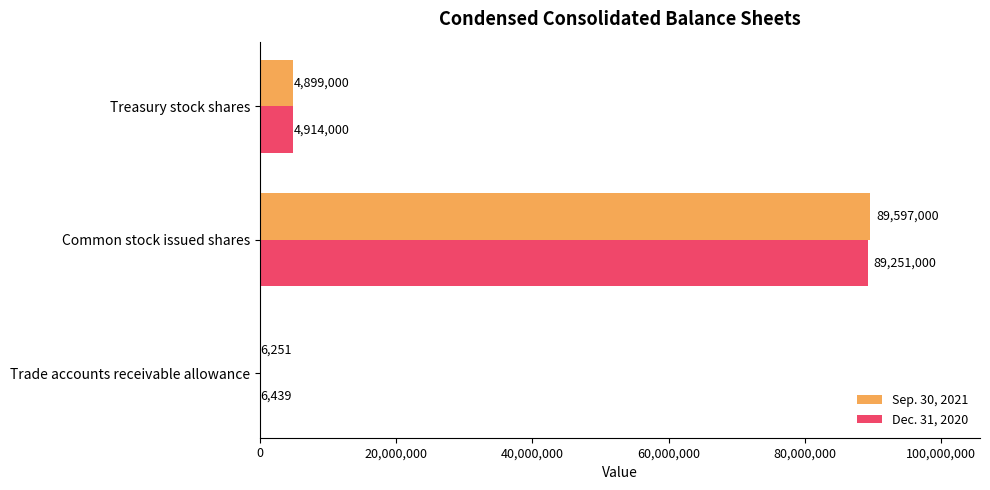

Is it true that Sep. 30, 2021 equals 6251 at Trade accounts receivable allowance?

True